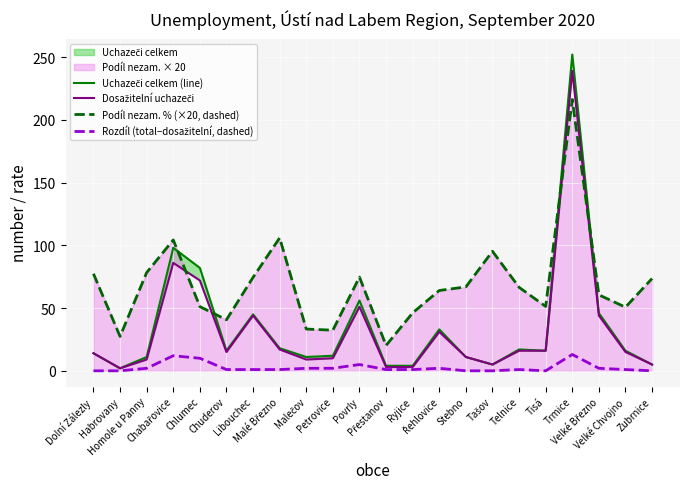

At Tisá, list the series in order from largest to smallest.

Podíl nezam. % (×20, dashed), Uchazeči celkem (line), Dosažitelní uchazeči, Rozdíl (total−dosažitelní, dashed)